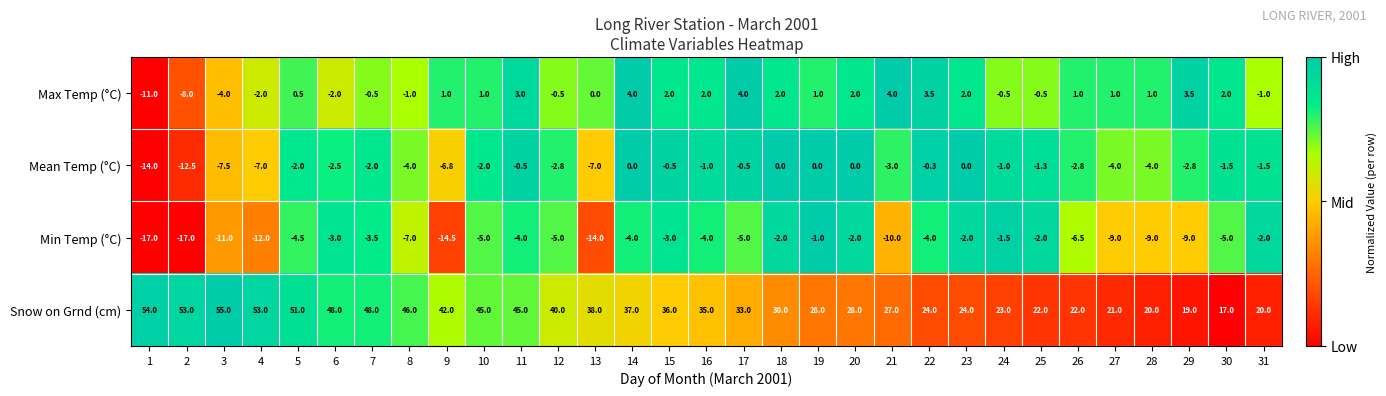

What is the difference between the maximum and minimum values in the Mean Temp (°C) series?

14.0